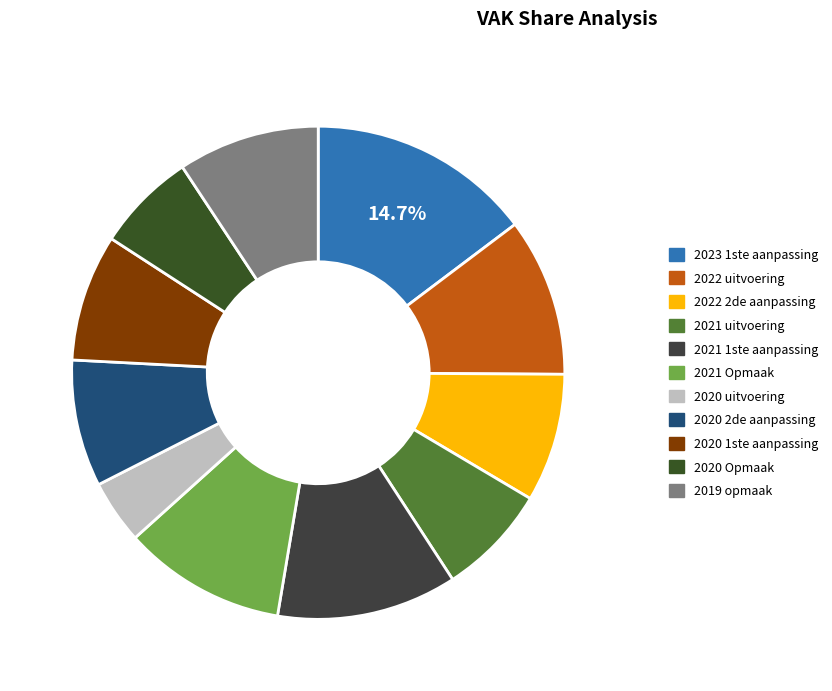

How many slices are in this pie chart?

11